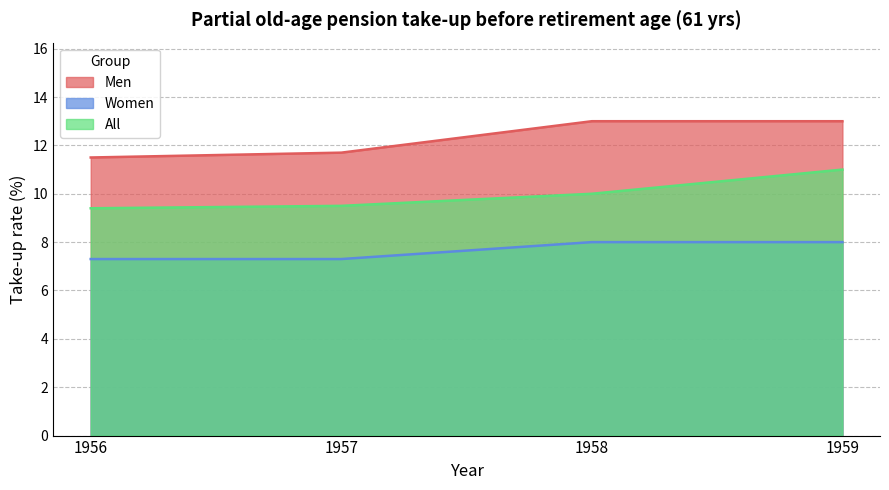

True or false: Men and All cross at least once.

False